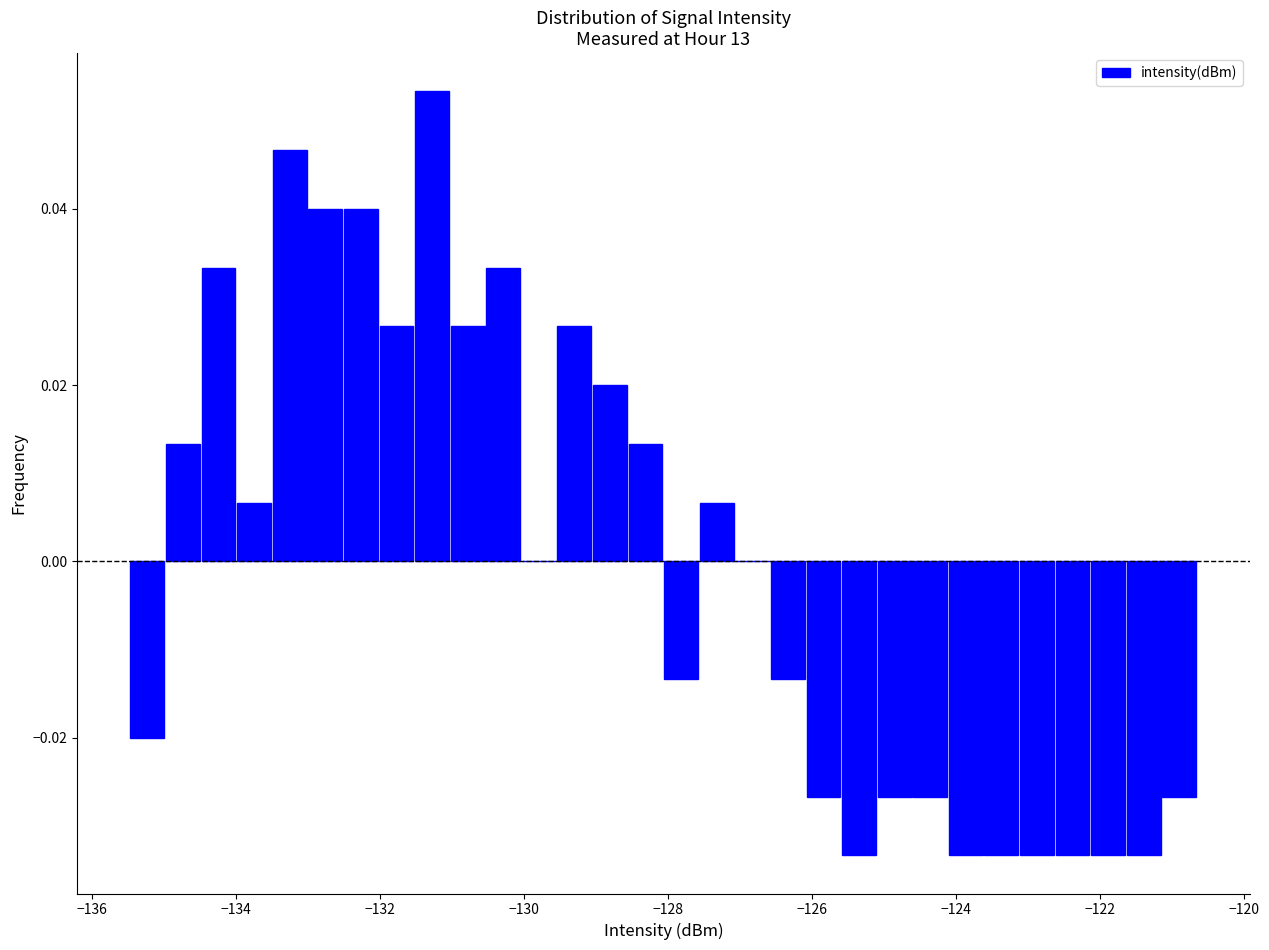

Around what value on the x-axis is the tallest bar? Give the approximate position of its centre, as read against the axis.

-131.2